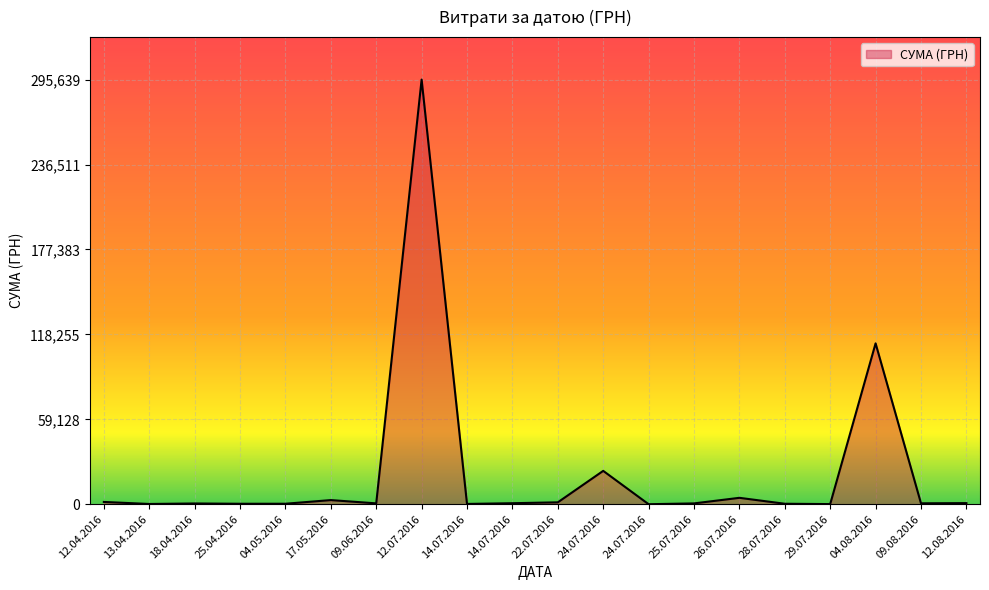

What is the greatest value displayed?

295638.6